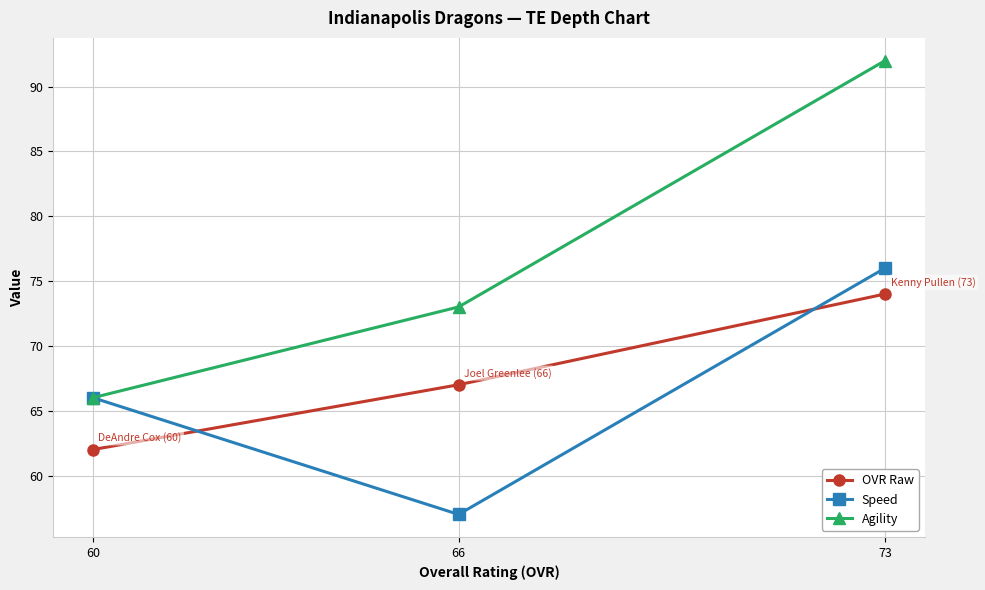

What is the spread (max minus min) of values at 73?

18